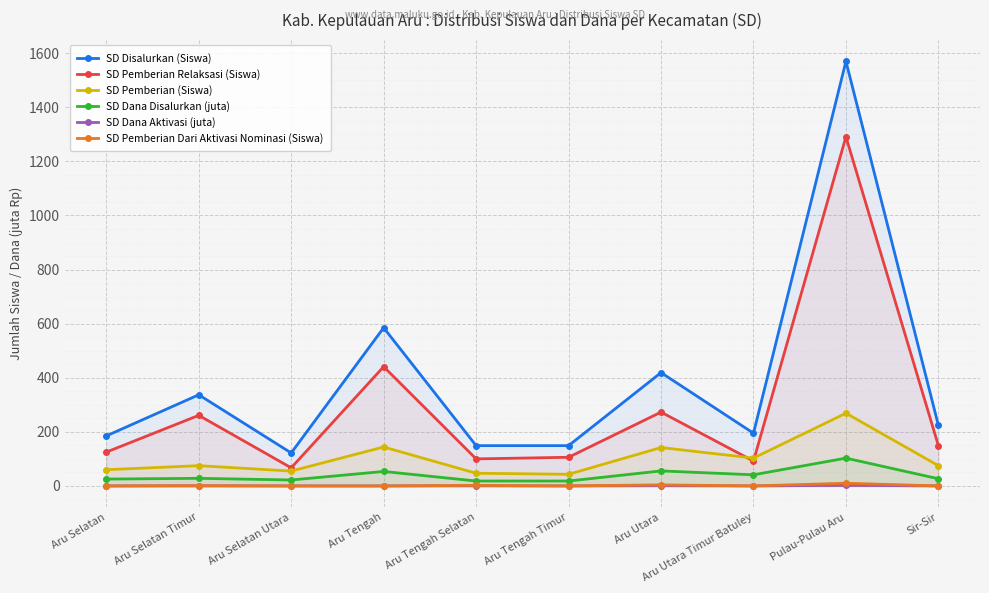

What is the value of the SD Pemberian Relaksasi (Siswa) point at the 3rd from the left?

67.0